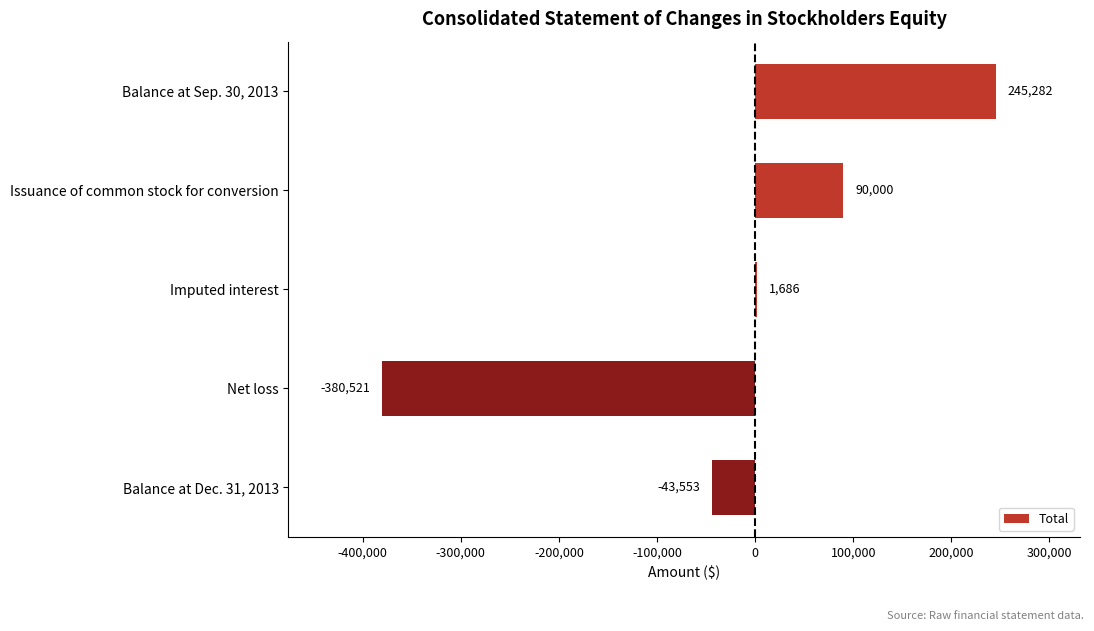

How many values are above zero?

3